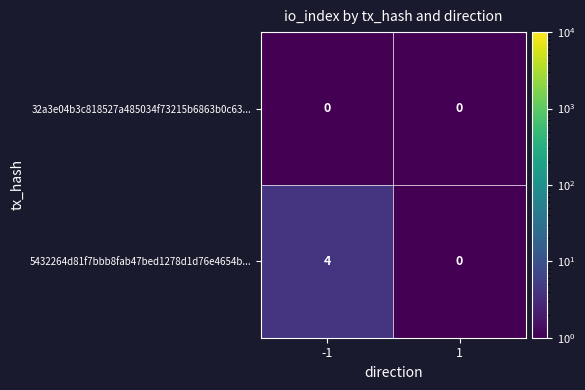

True or false: 5432264d81f7bbb8fab47bed1278d1d76e4654b... has a value of 0 at 1.

True